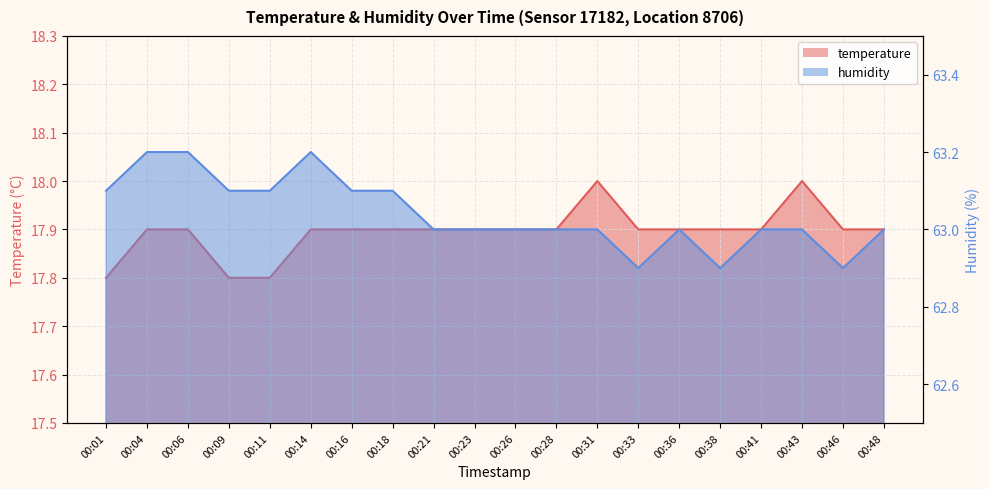

At which category does the chart reach its minimum across all series?

00:01